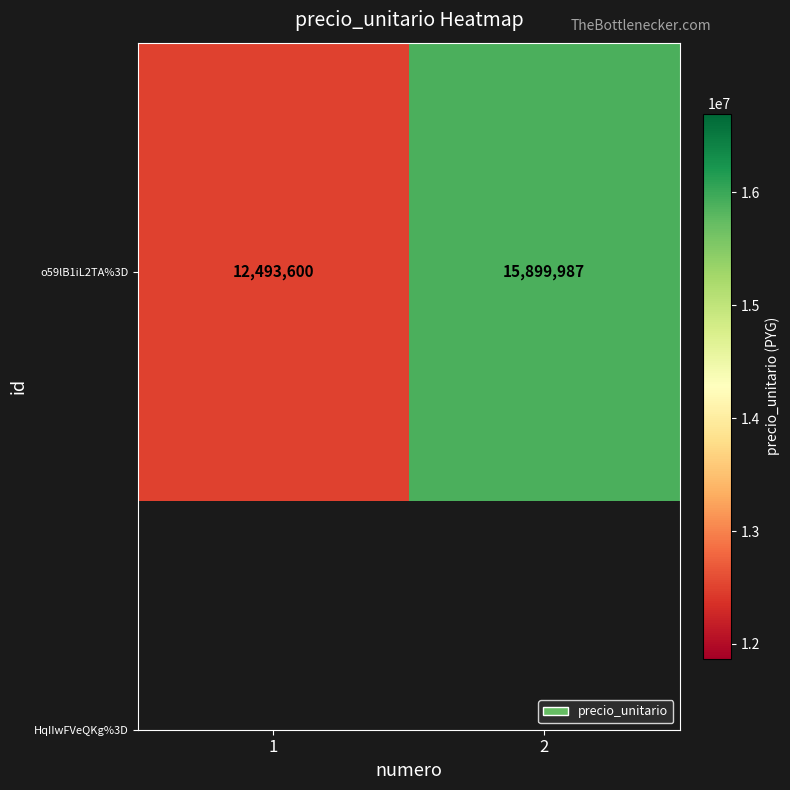

Is it true that the value at 1 is 16910531?

False